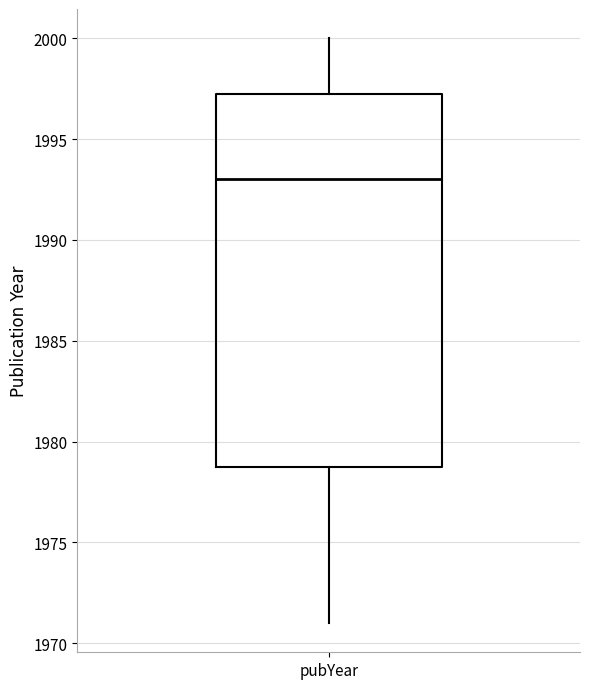

Read this box plot against the y-axis: the position of the median line, the range covered by the box, and the ends of both whiskers. The values are not printed on the chart, so give them approximately, as read against the axis.

median 1993.0, box 1979.0 to 1997.5, whiskers 1971.0 to 2000.0